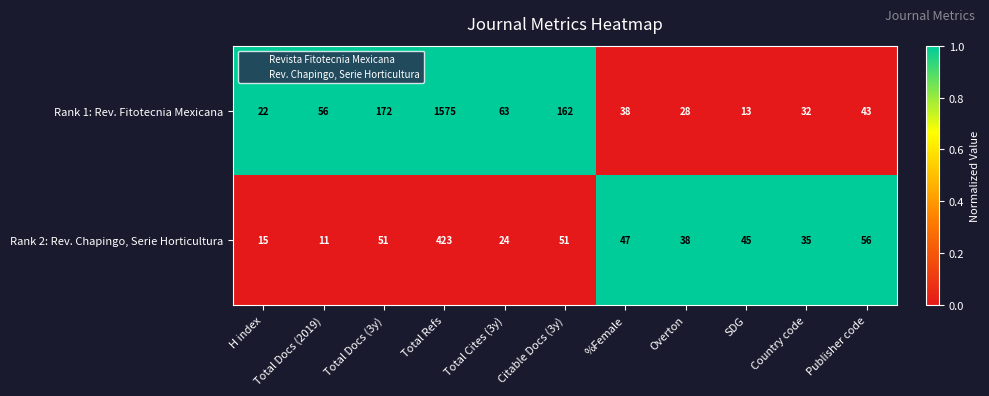

What is the greatest value displayed?

1575